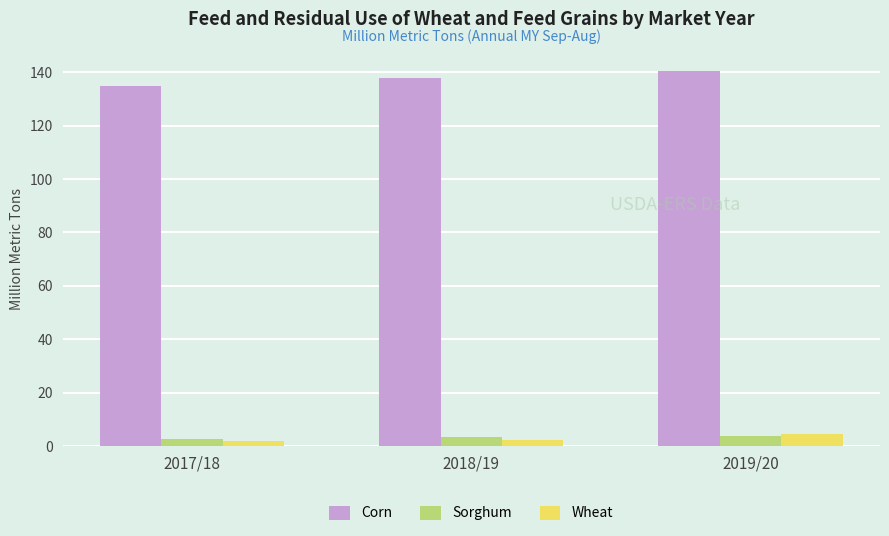

What is the value of the Wheat bar at the 3rd from the left?

4.4